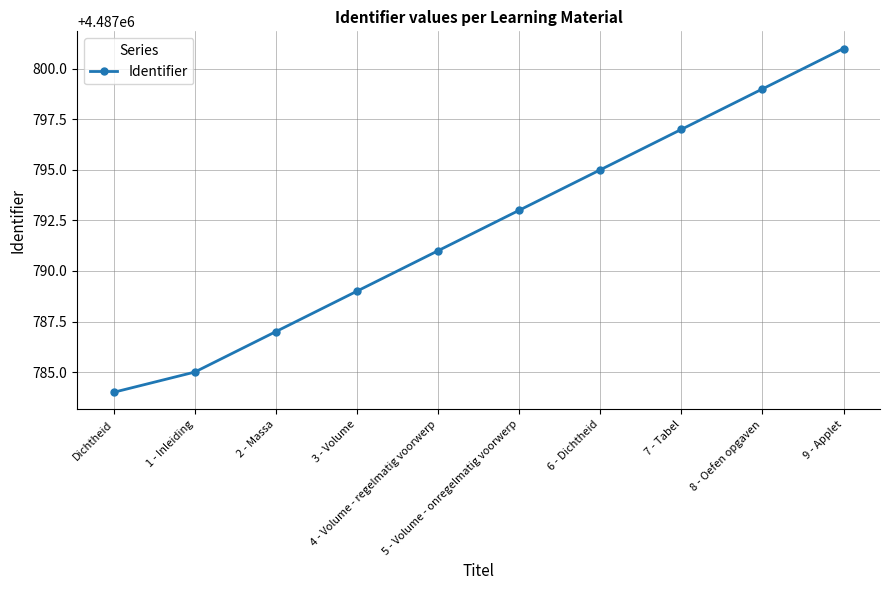

What is the difference between the maximum and minimum values?

17